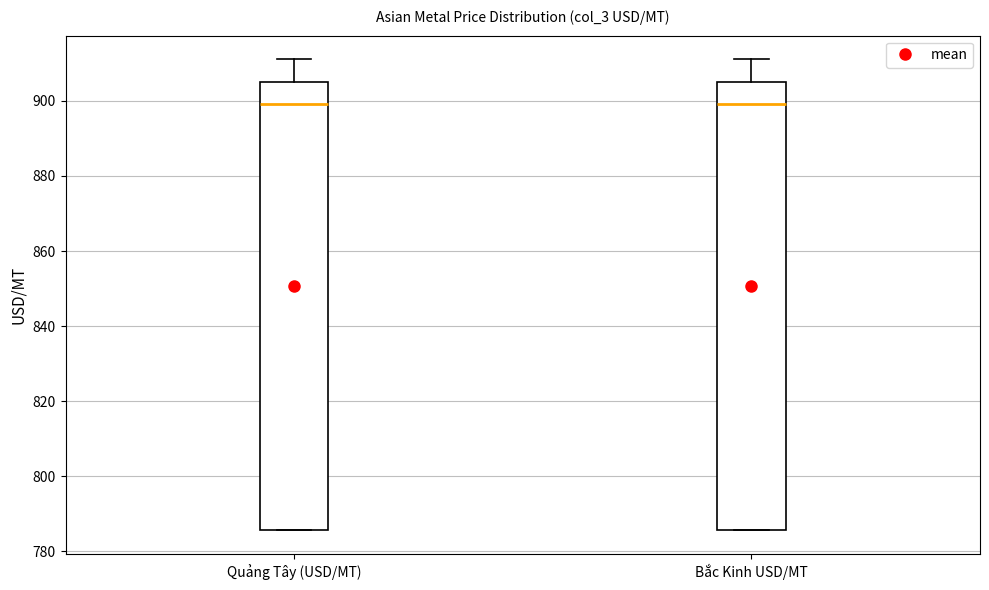

Reading left to right, transcribe this box plot: for each box, give where its median line is, the range the box spans, and where its two whiskers end, as read against the y-axis. The values are not printed on the chart, so give them approximately, as read against the axis.

Quảng Tây (USD/MT): median 900, box 786 to 904, whiskers 786 to 912
Bắc Kinh USD/MT: median 900, box 786 to 904, whiskers 786 to 912